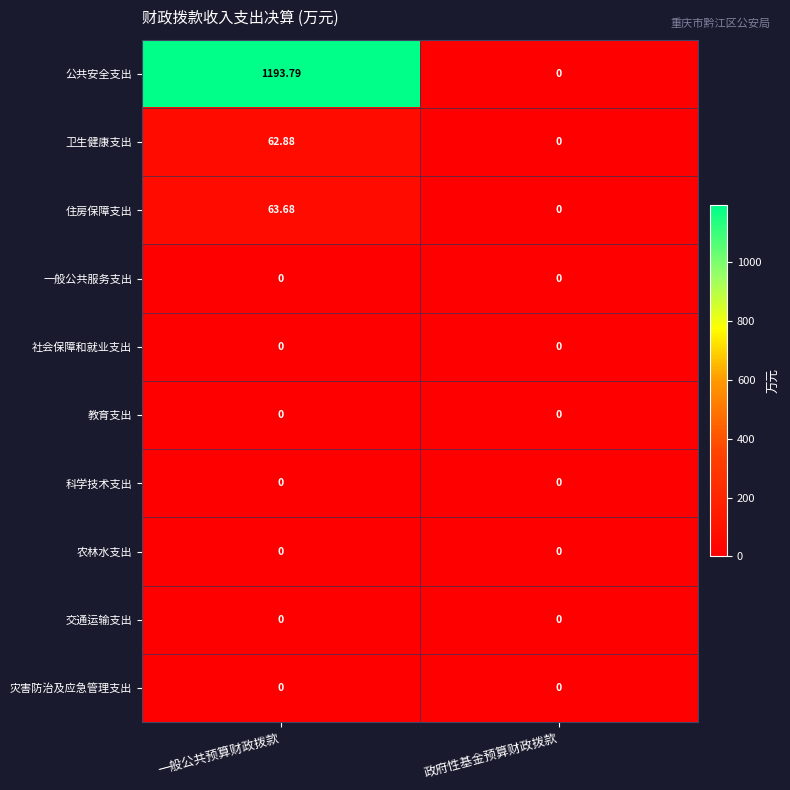

At which label does 住房保障支出 first exceed 63?

一般公共预算财政拨款